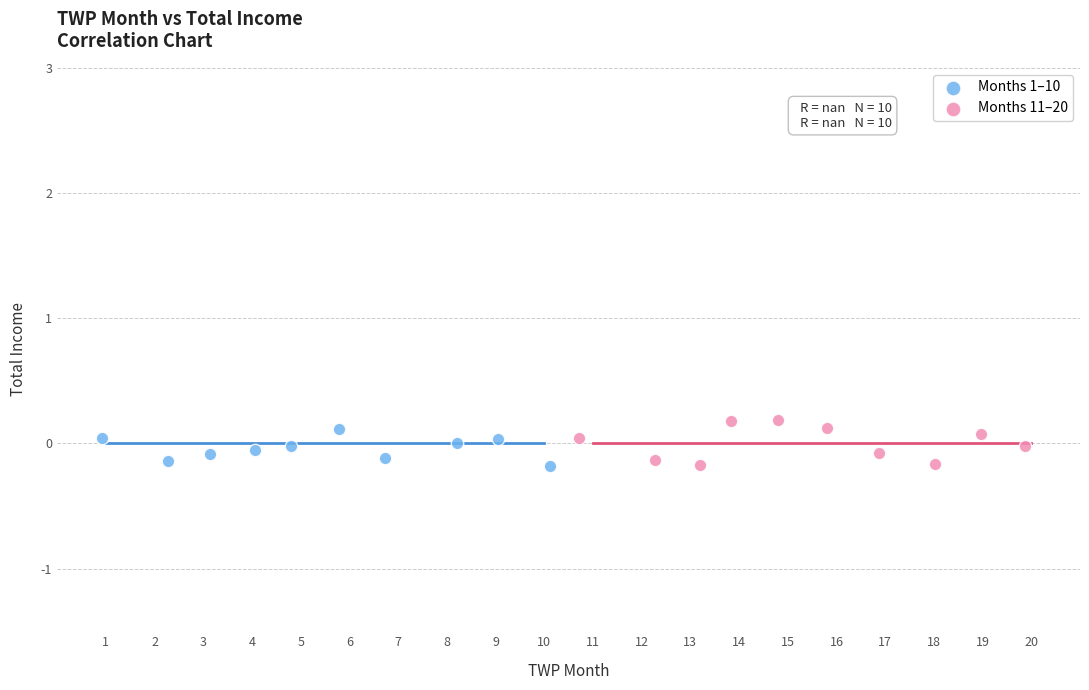

Which series contains the highest Y value?

Months 11–20